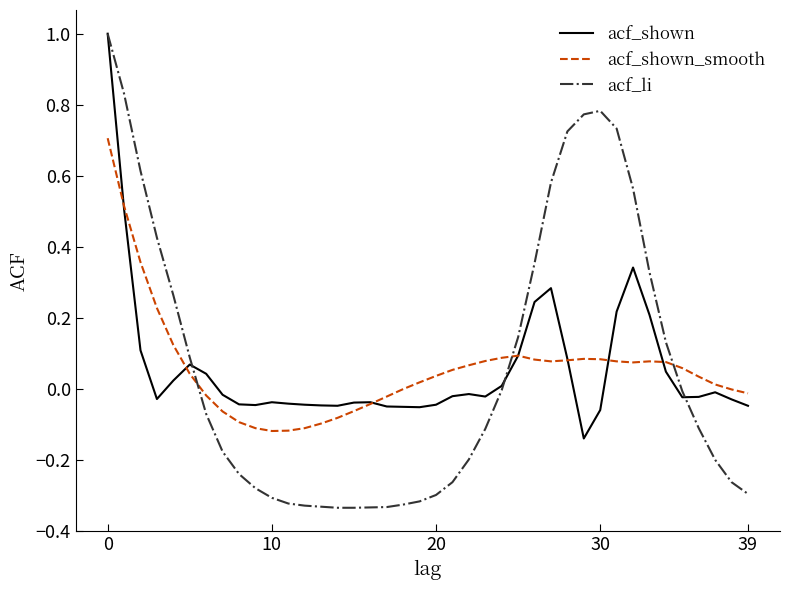

What are all the series names shown in the legend?

acf_shown, acf_shown_smooth, acf_li